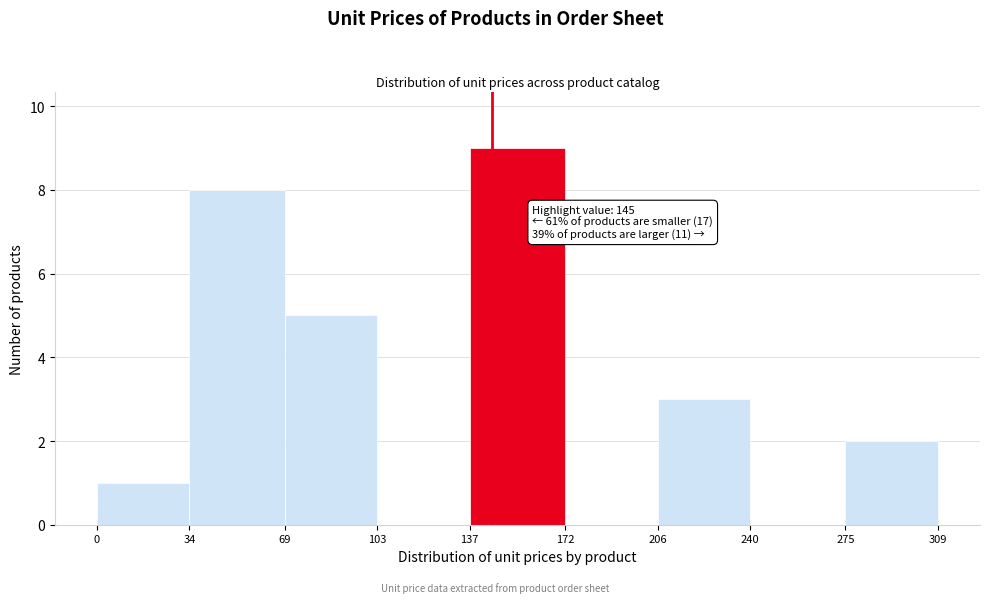

Over which range of the x-axis is the bar tallest?

137 to 172